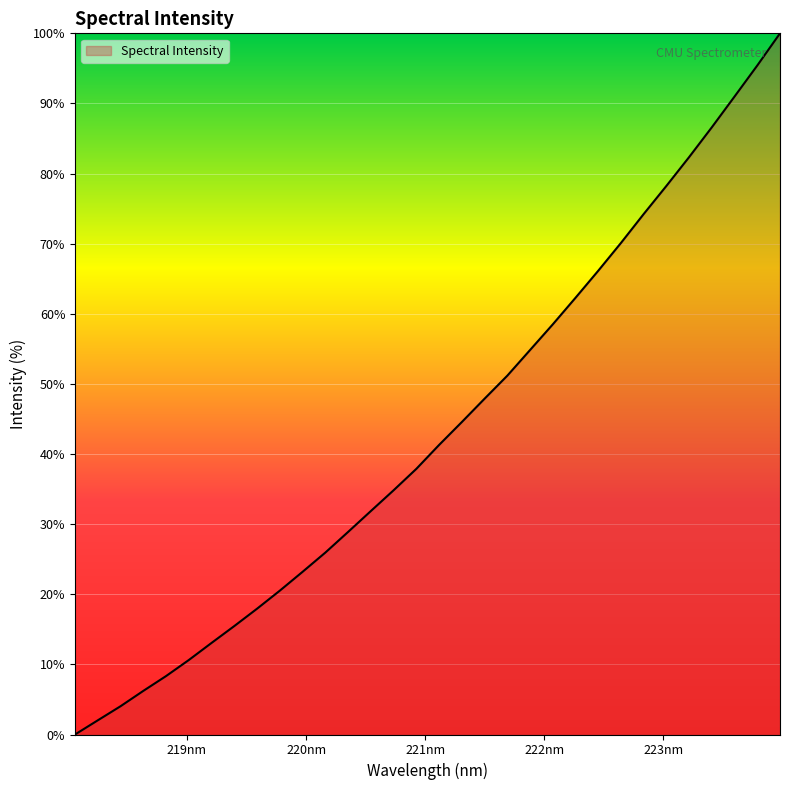

Does the chart have visible grid lines?

Yes